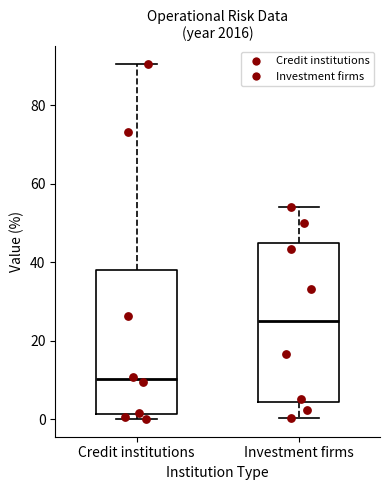

Reading left to right, read every box against the y-axis: the position of its median line, the range the box covers, and the ends of its whiskers. The values are not printed on the chart, so give them approximately, as read against the axis.

Credit institutions: median 10, box 2 to 38, whiskers 0 to 90
Investment firms: median 26, box 4 to 46, whiskers 0 to 54